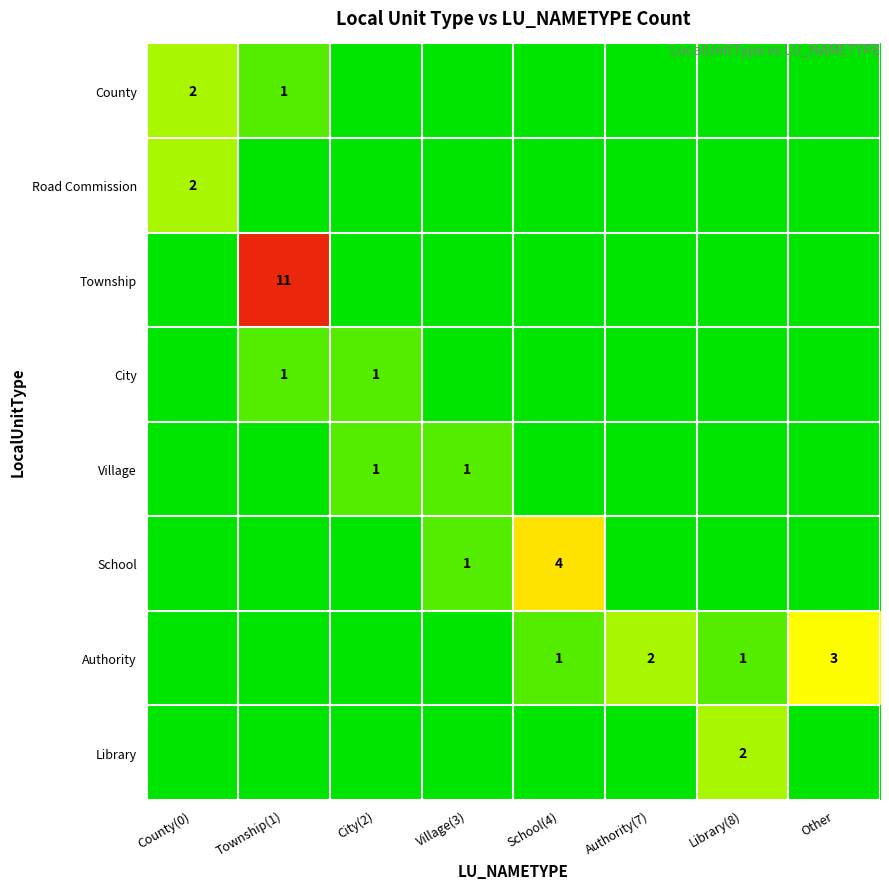

The City series shows 2 at City(2). True or false?

False